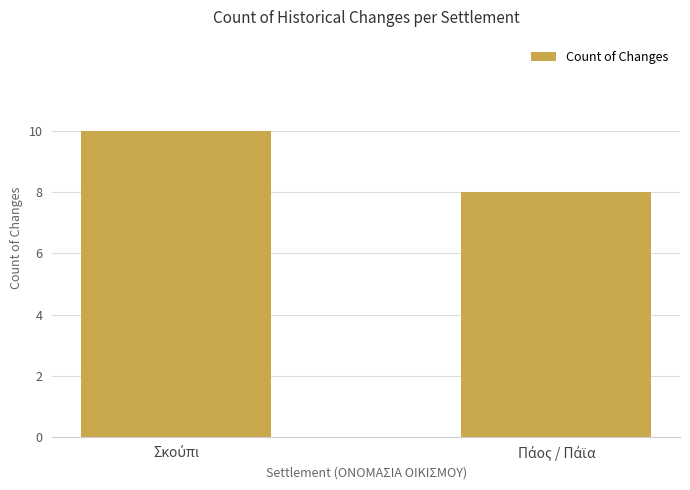

What is the minimum value shown in the chart?

8